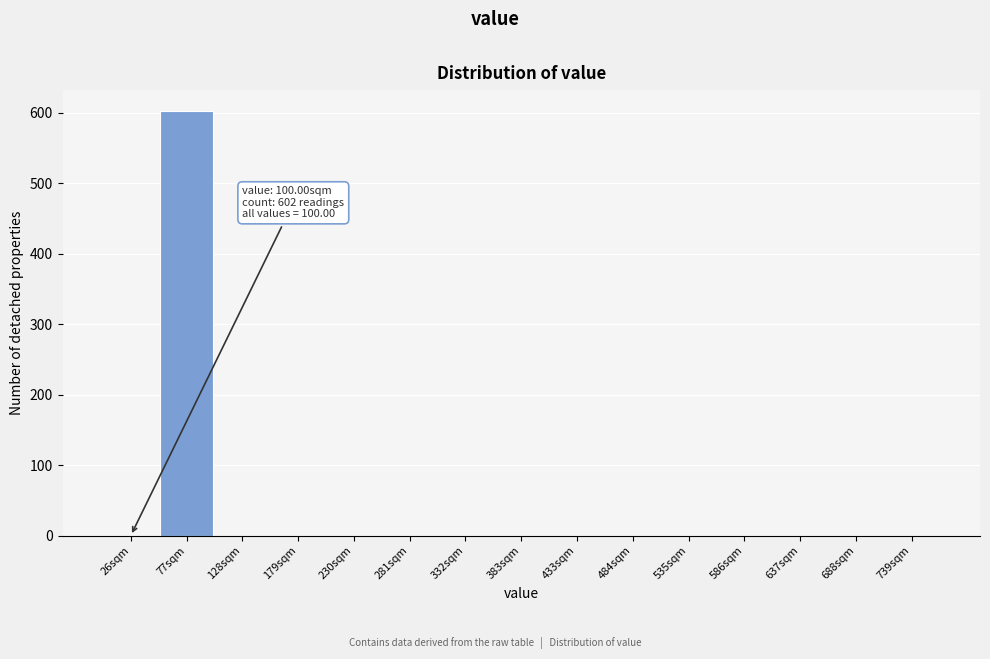

Reading right to left, transcribe all the data shown in this chart.

739sqm=0	688sqm=0	637sqm=0	586sqm=0	535sqm=0	484sqm=0	433sqm=0	383sqm=0	332sqm=0	281sqm=0	230sqm=0	179sqm=0	128sqm=0	77sqm=602	26sqm=0